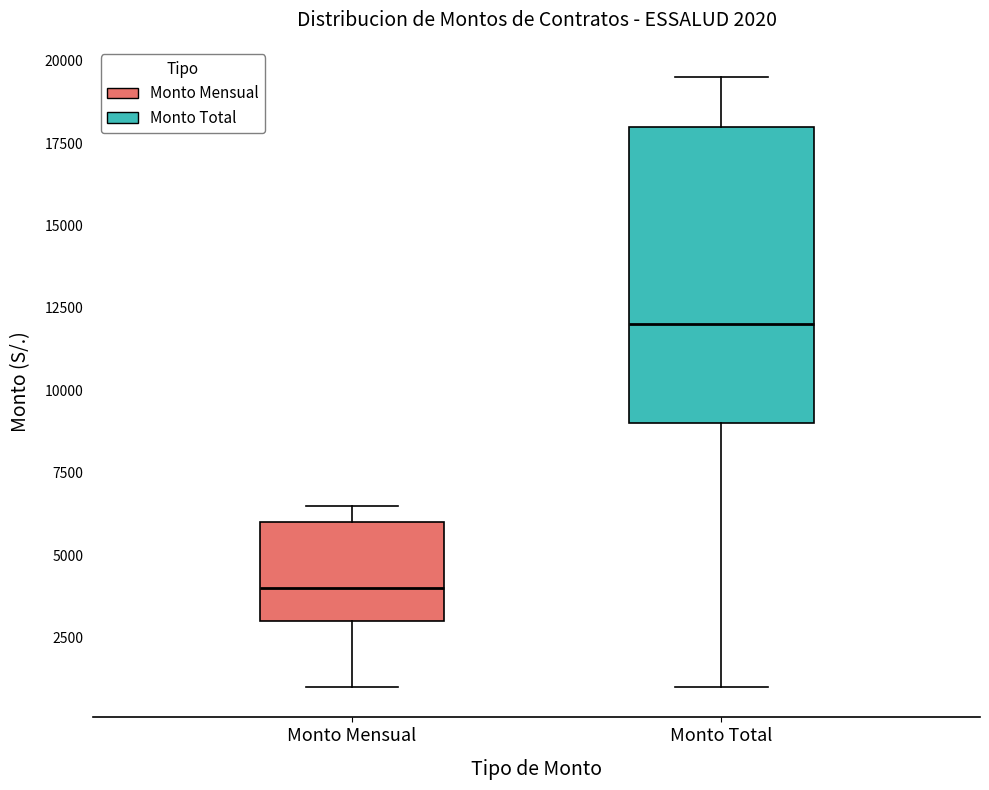

Which box has the lowest median line?

Monto Mensual